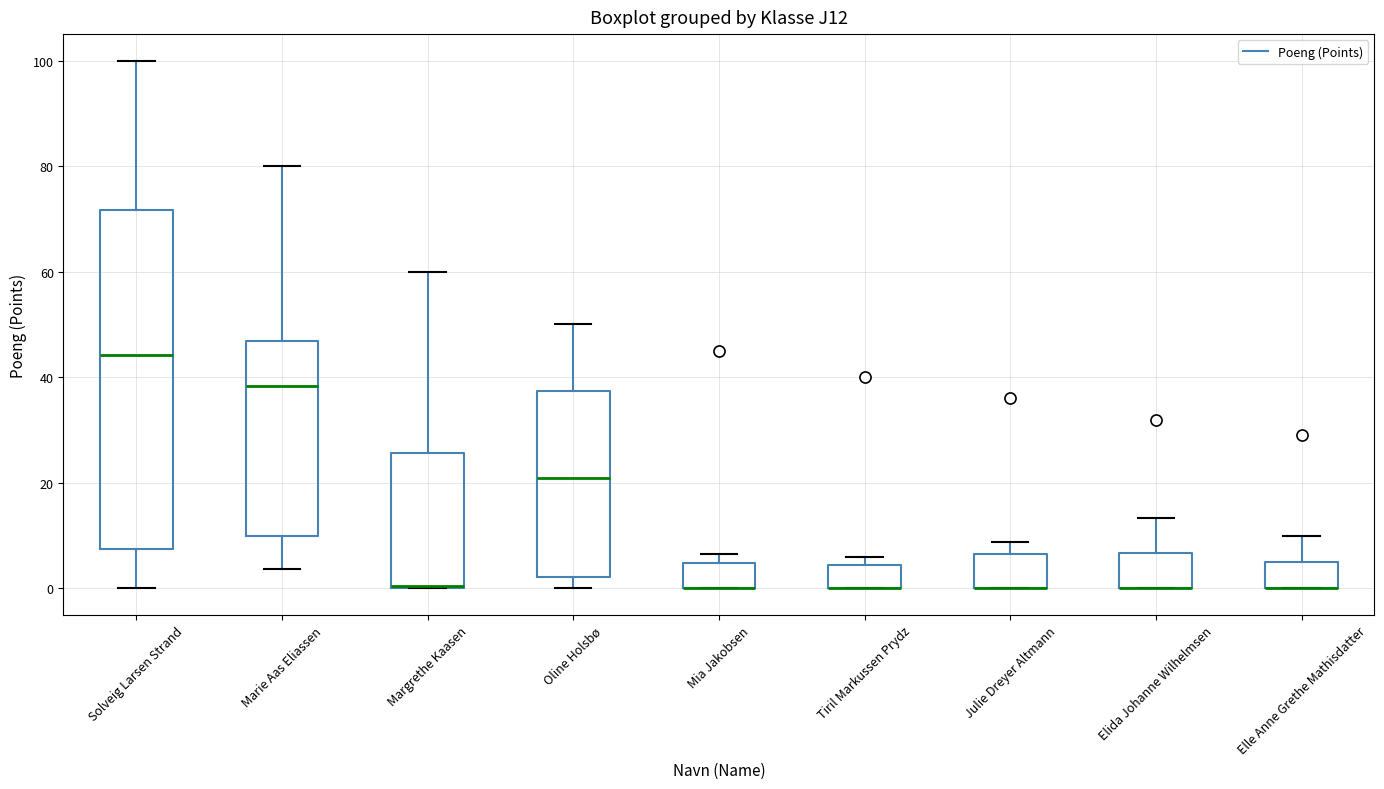

Reading left to right, transcribe this box plot: for each box, give where its median line is, the range the box spans, and where its two whiskers end, as read against the y-axis. The values are not printed on the chart, so give them approximately, as read against the axis.

Solveig Larsen Strand: median 44, box 8 to 72, whiskers 0 to 100
Marie Aas Eliassen: median 38, box 10 to 46, whiskers 4 to 80
Margrethe Kaasen: median 0, box 0 to 26, whiskers 0 to 60
Oline Holsbø: median 20, box 2 to 38, whiskers 0 to 50
Mia Jakobsen: median 0 (drawn on the box's lower edge), box 0 to 4, whiskers 0 to 6
Tiril Markussen Prydz: median 0 (drawn on the box's lower edge), box 0 to 4, whiskers 0 to 6
Julie Dreyer Altmann: median 0 (drawn on the box's lower edge), box 0 to 6, whiskers 0 to 8
Elida Johanne Wilhelmsen: median 0 (drawn on the box's lower edge), box 0 to 6, whiskers 0 to 14
Elle Anne Grethe Mathisdatter: median 0 (drawn on the box's lower edge), box 0 to 6, whiskers 0 to 10